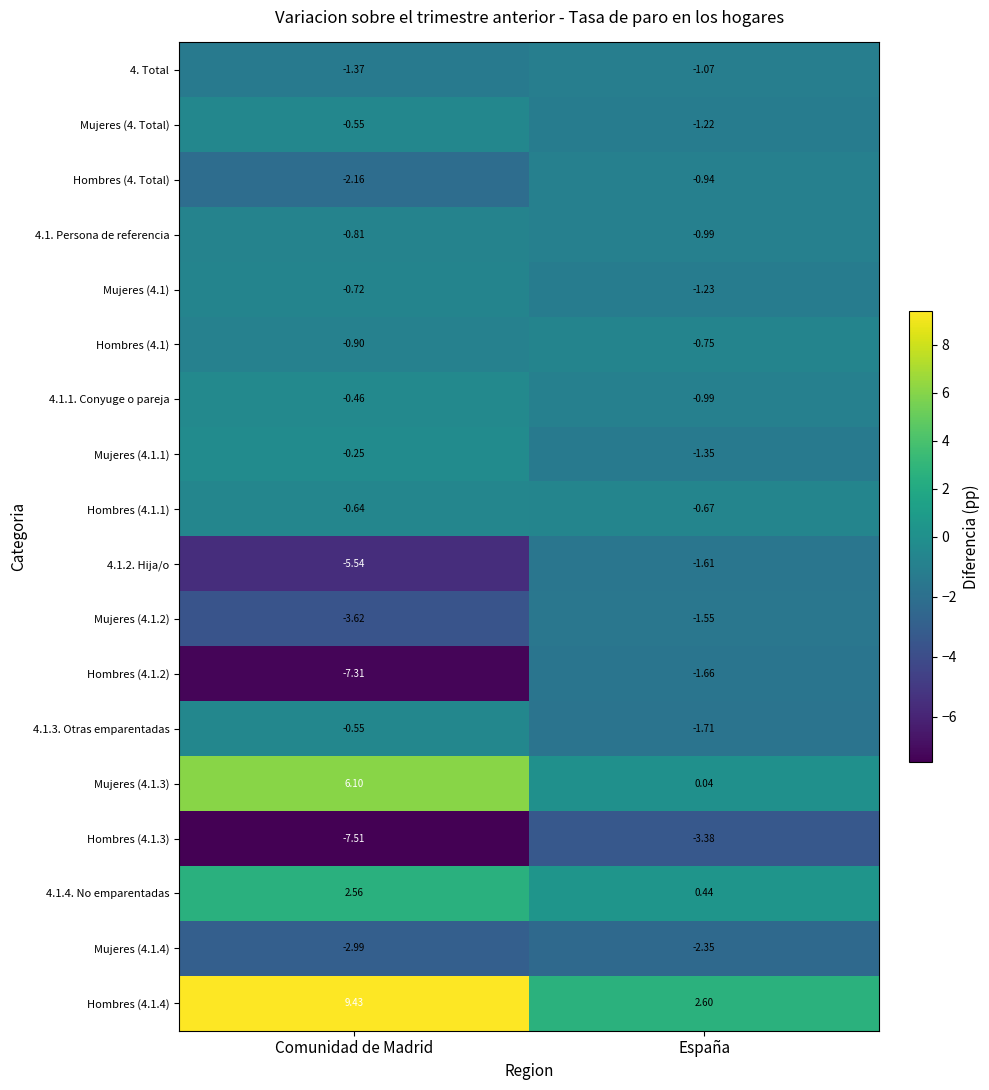

Rank the categories by 4.1.2. Hija/o value from highest to lowest.

España, Comunidad de Madrid